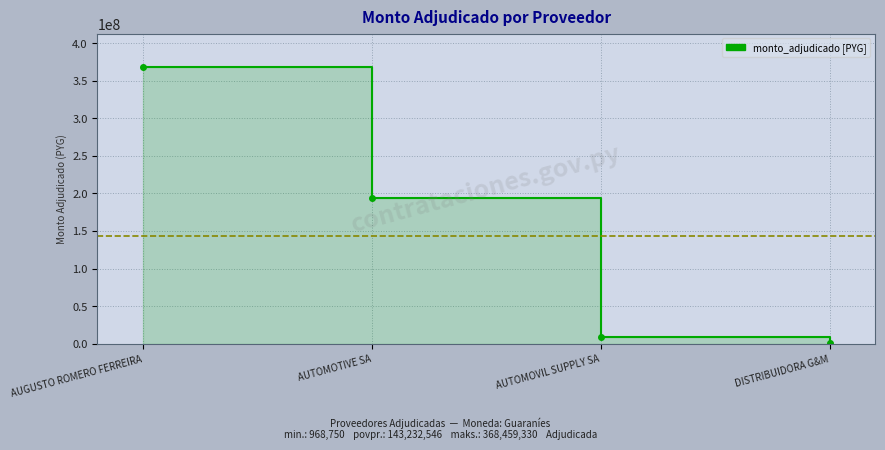

What is the ratio of the value at AUGUSTO ROMERO FERREIRA to the value at AUTOMOVIL SUPPLY SA?

40.0